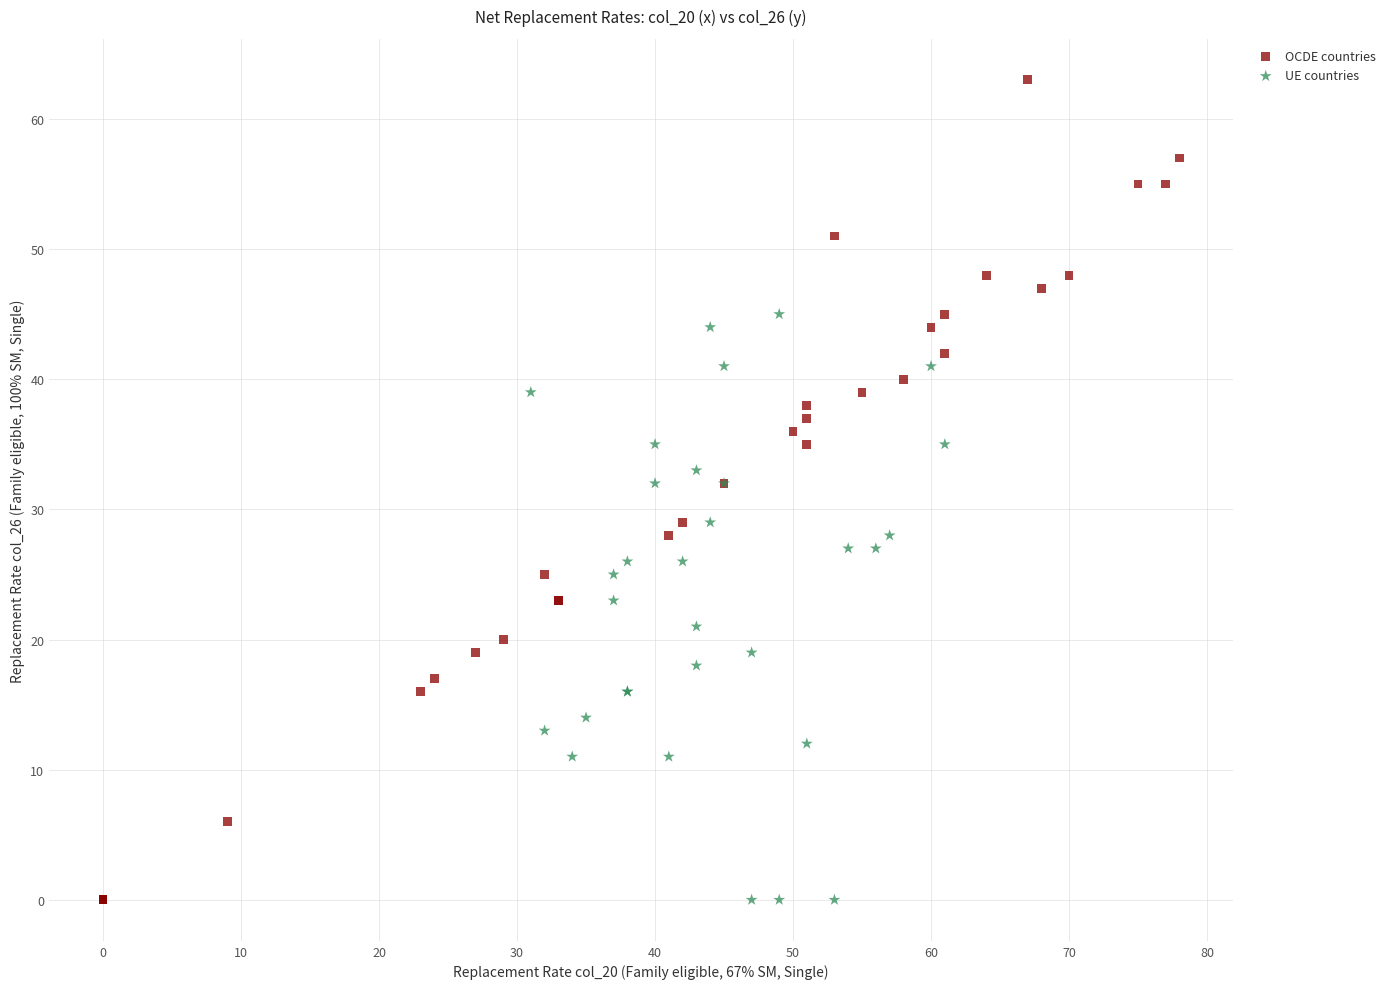

Which series has the widest spread of Y values?

OCDE countries